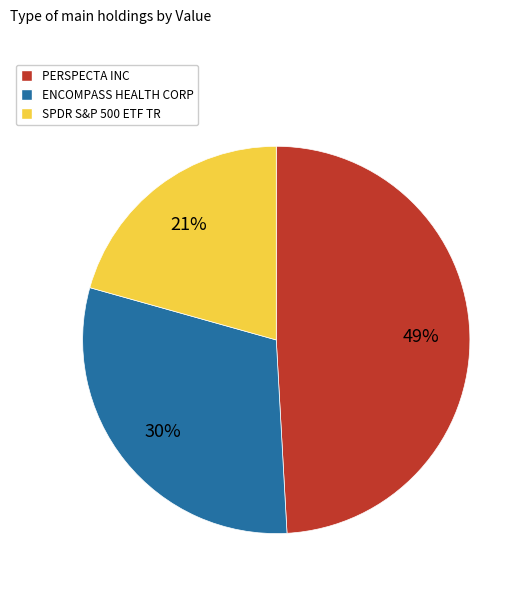

Which has a higher value, PERSPECTA INC or ENCOMPASS HEALTH CORP?

PERSPECTA INC